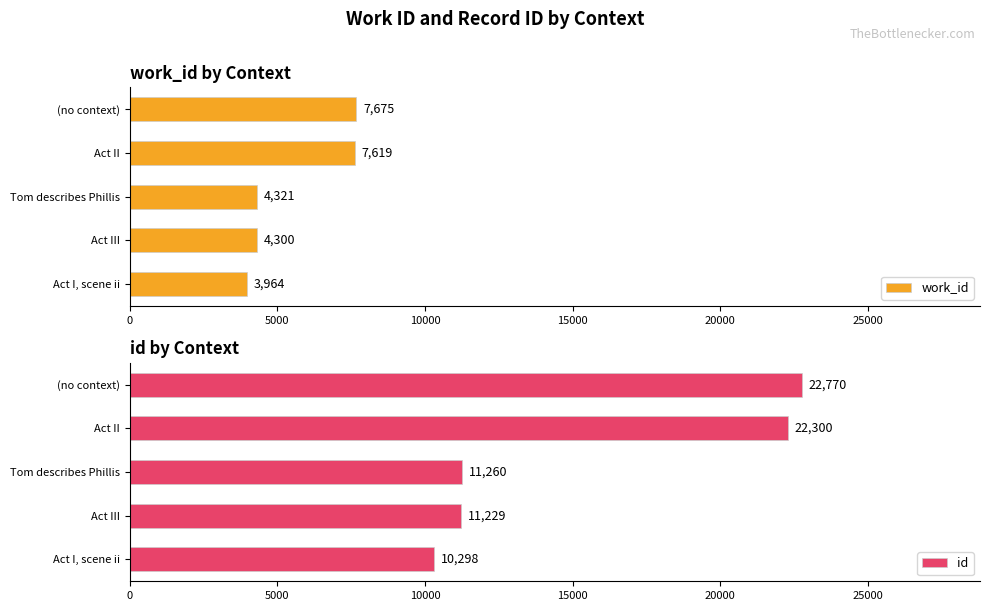

What is the approximate value of work_id at Act III?

4300